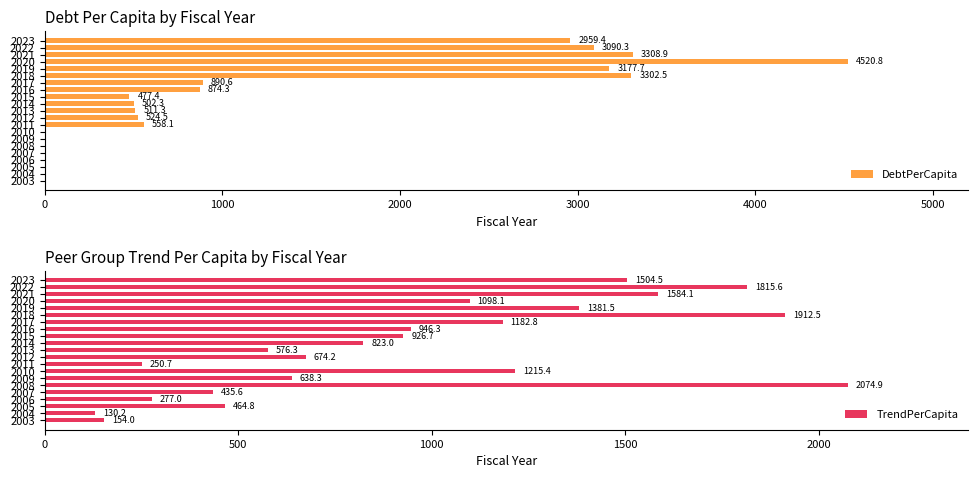

What is the sum of all TrendPerCapita values?

20066.4